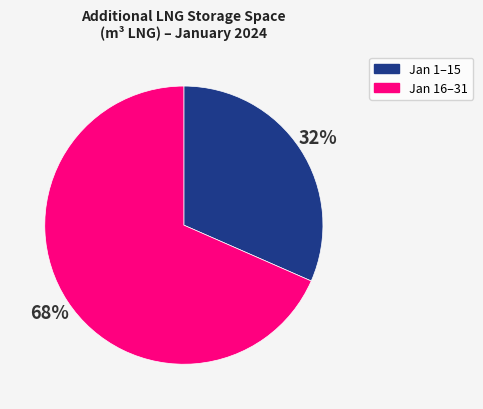

How many segments does this pie chart have?

2